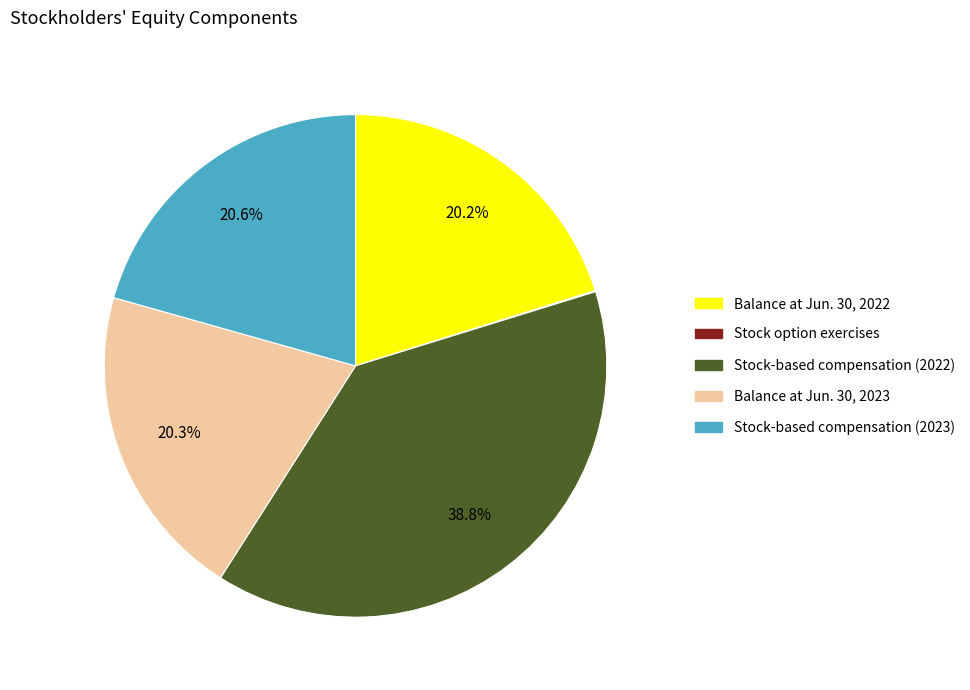

Approximately how many times larger is the value at Balance at Jun. 30, 2023 compared to Stock-based compensation (2022)?

0.5